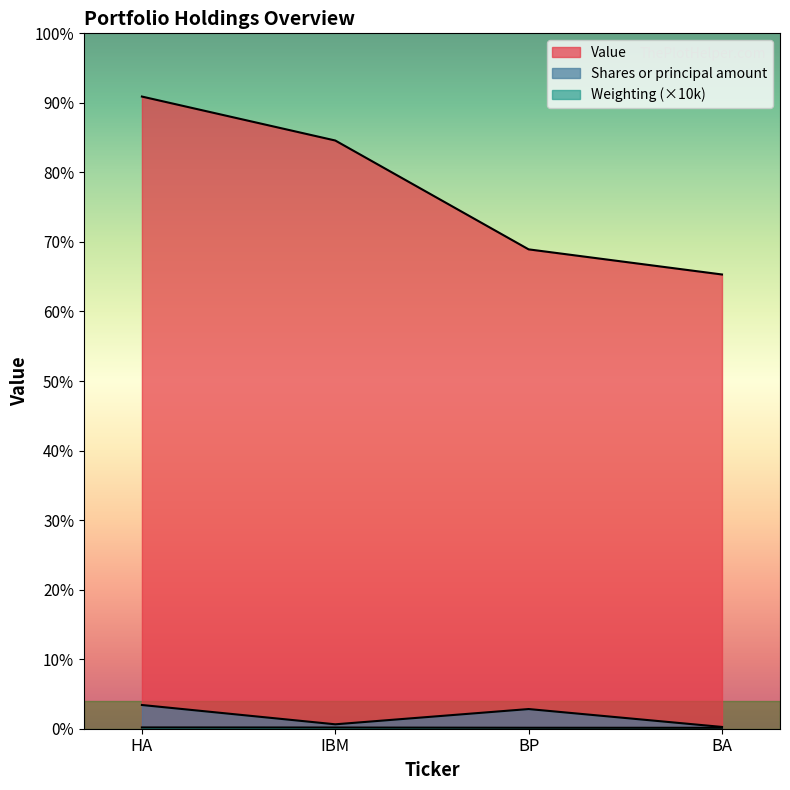

Reading left to right, what are all the values shown in this chart?

Value: 302000	281000	229000	217000
Shares or principal amount: 11335	2111	9398	850
Weighting: 610	570	460	440